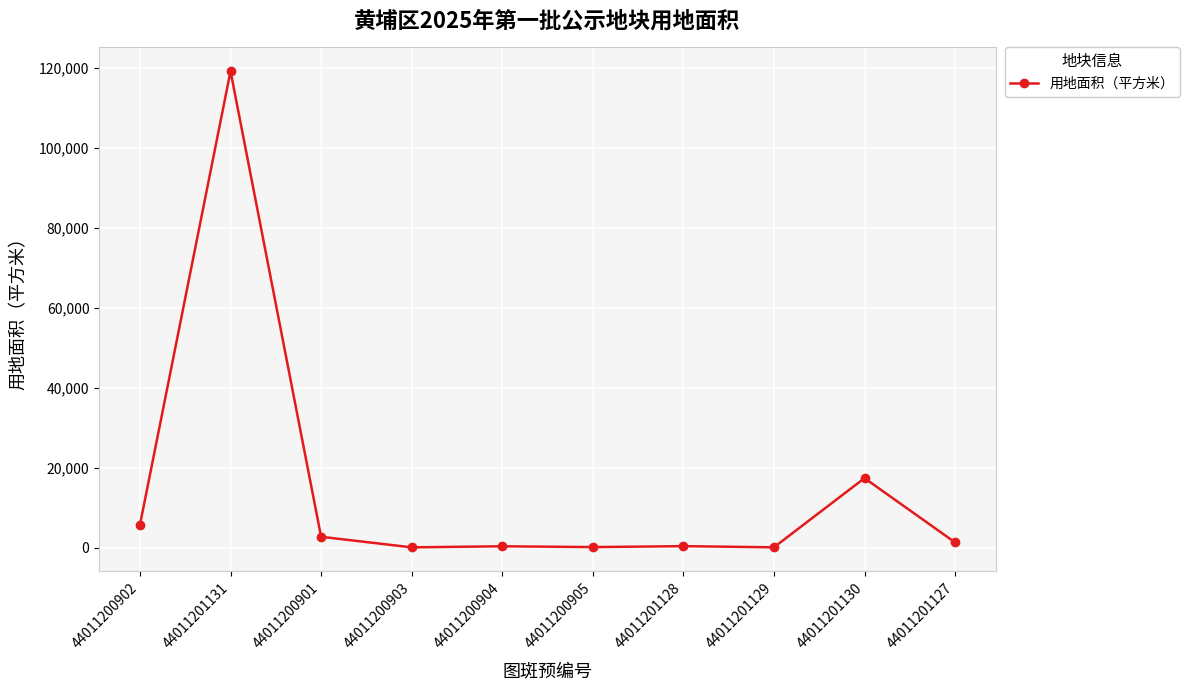

What is the value of the 7th point from the left?

406.6